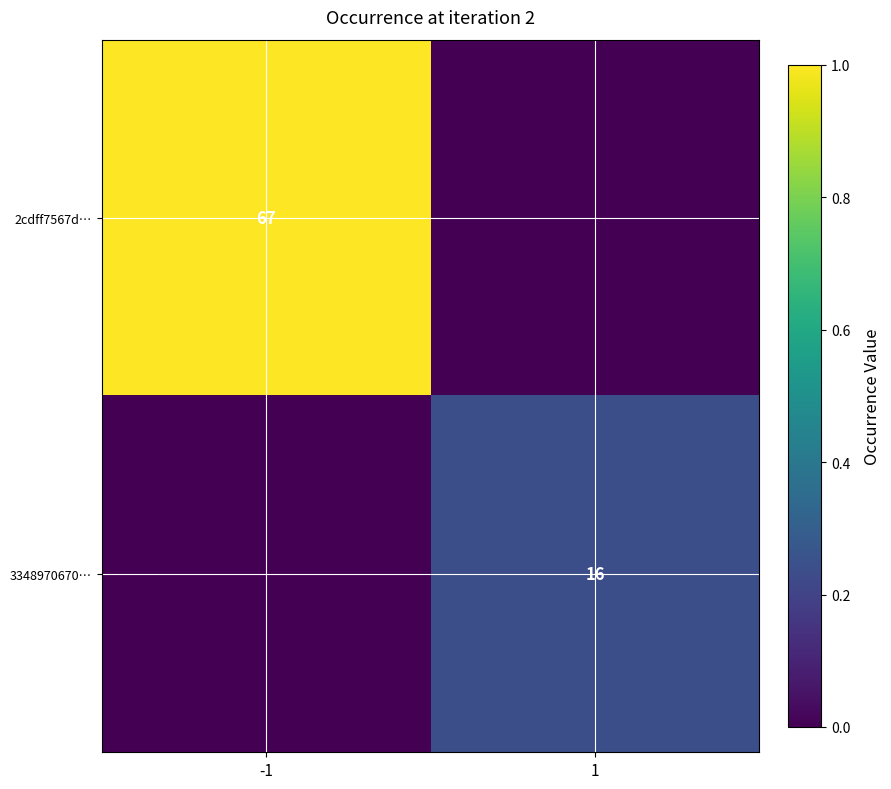

Is the value of 2cdff7567d… at -1 greater than the value of 3348970670… at 1?

Yes